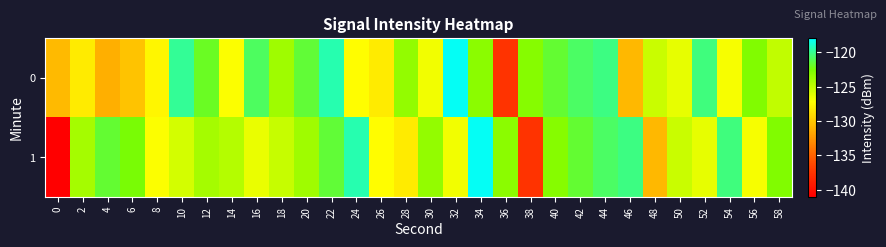

What is the smallest value displayed?

-141.0